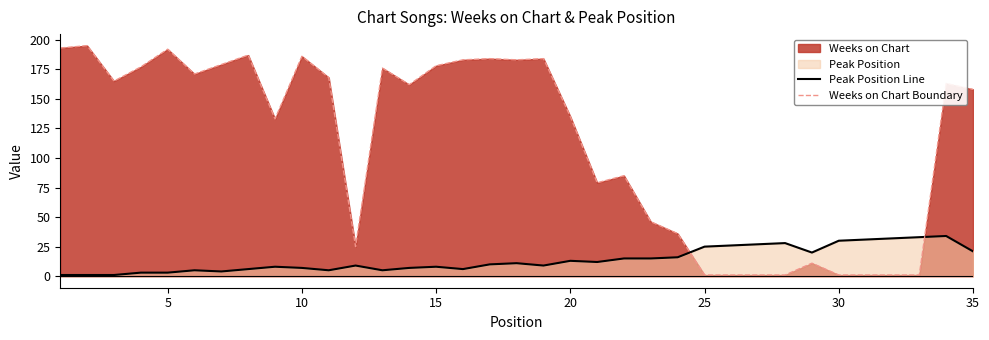

Which series has the largest total across all categories?

Weeks on Chart Boundary